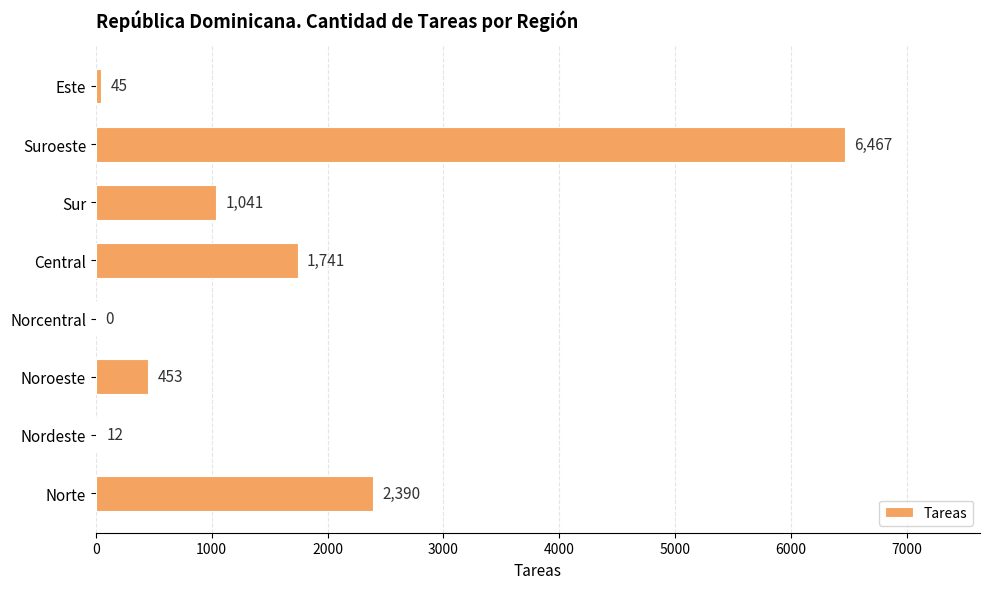

Is it true that the value at Sur is 1041?

True